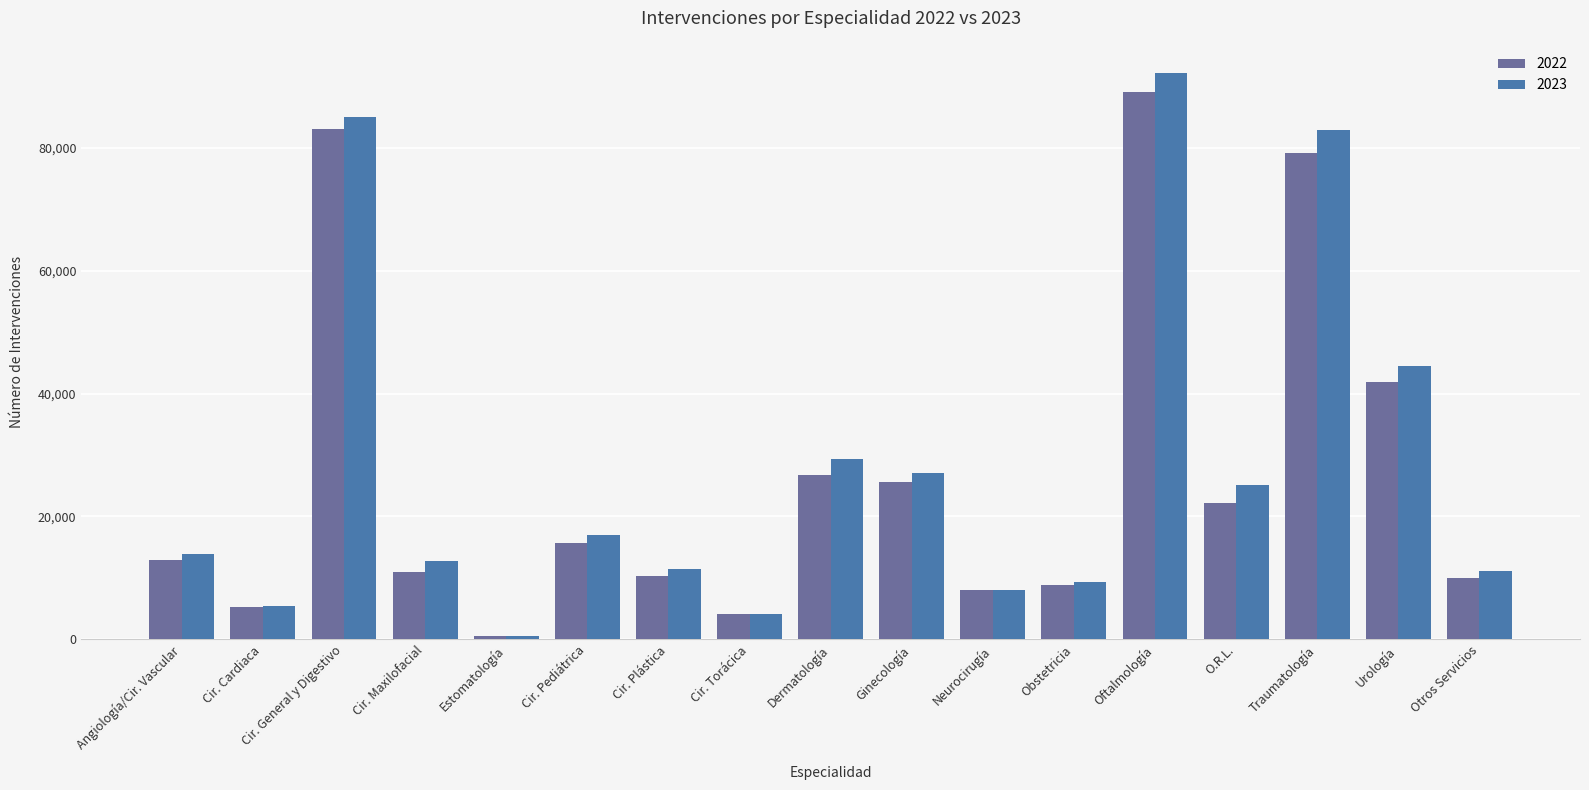

What is the difference between the 2022 values at Cir. General y Digestivo and Urología?

41192